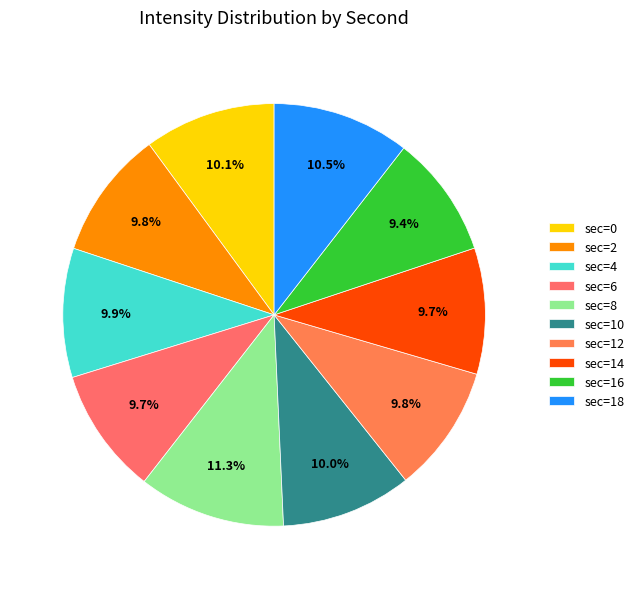

Count the number of slices in the pie.

10